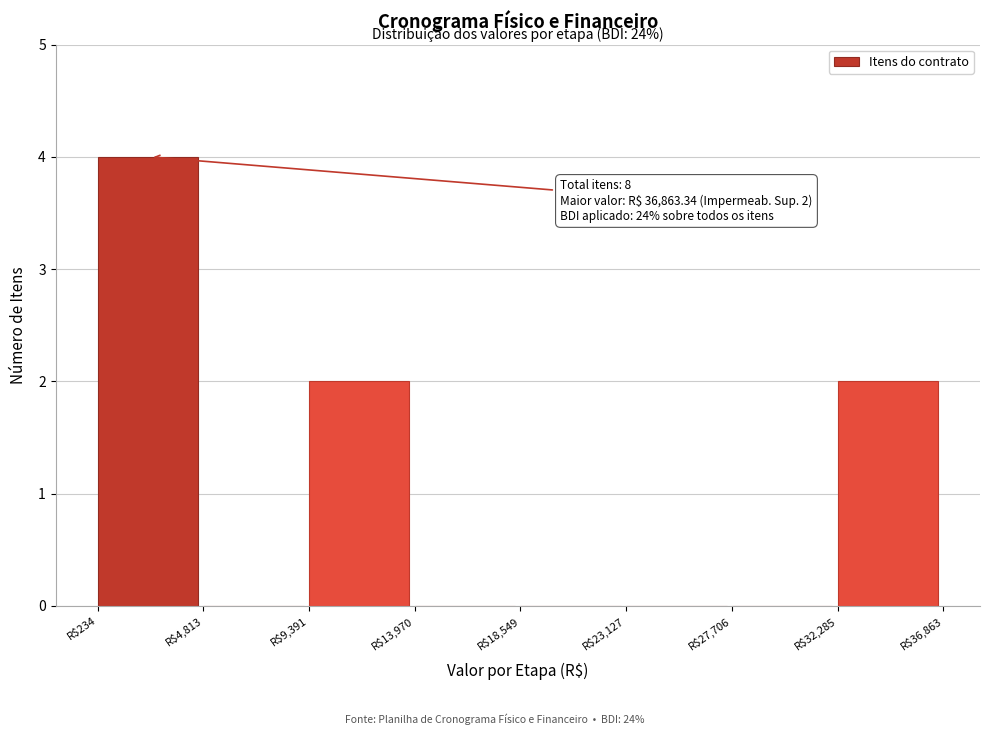

Over which range of the x-axis is the bar tallest?

0 to 5000